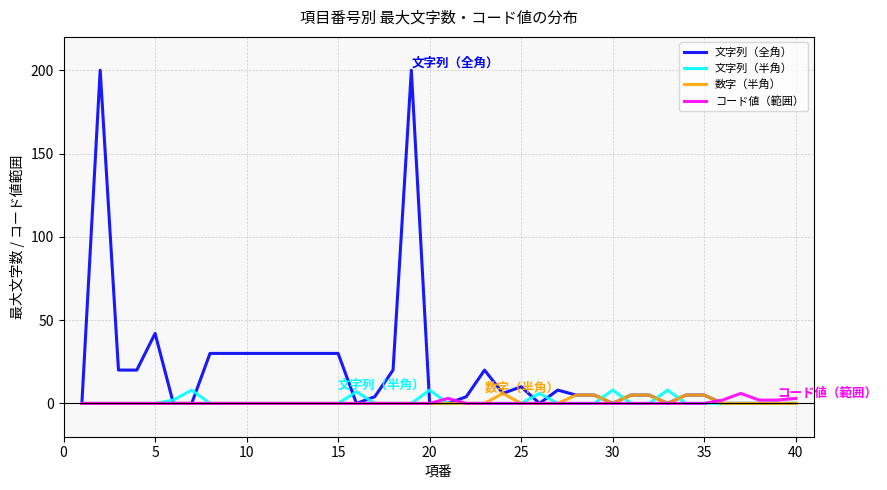

Which series has the largest total across all categories?

文字列（全角）